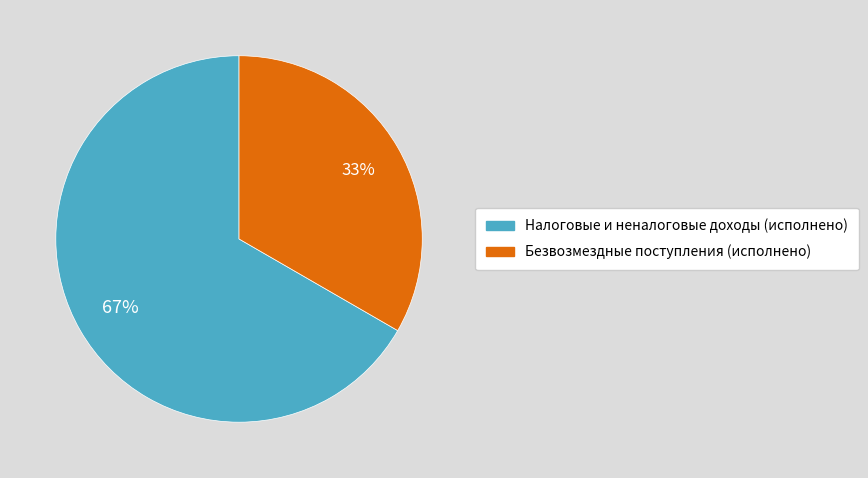

Does Налоговые и неналоговые доходы (исполнено) account for over 50% of the chart?

Yes